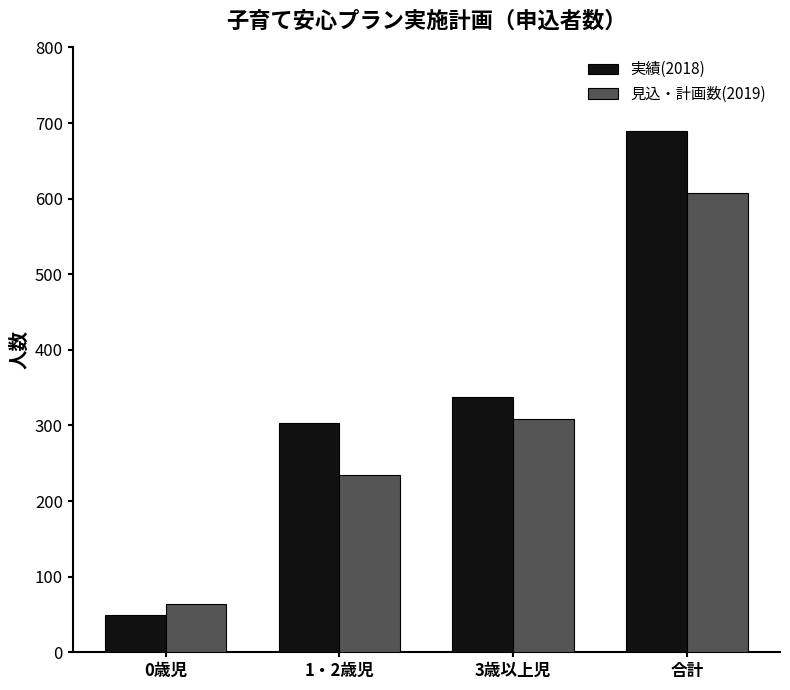

Rank the series at 1・2歳児 from highest to lowest value.

実績(2018), 見込・計画数(2019)